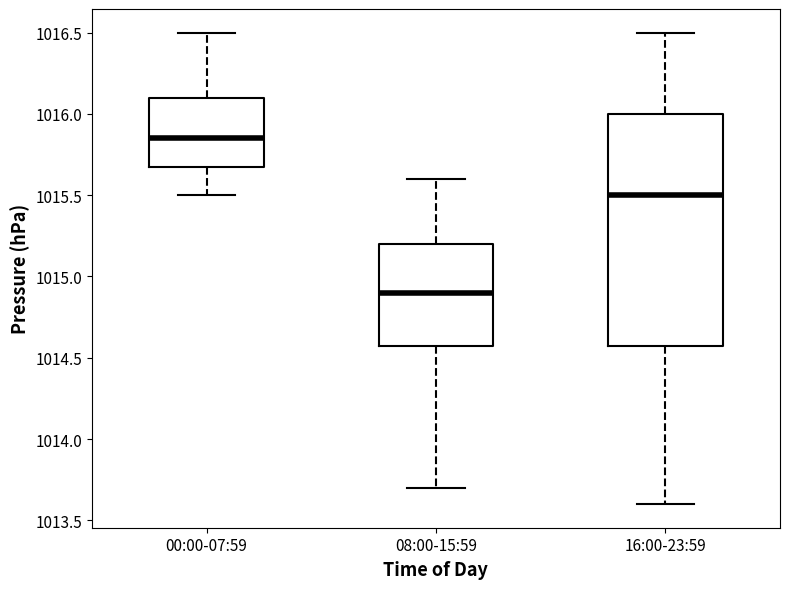

Comparing the boxes themselves (not the whiskers), which one is the tallest?

16:00-23:59